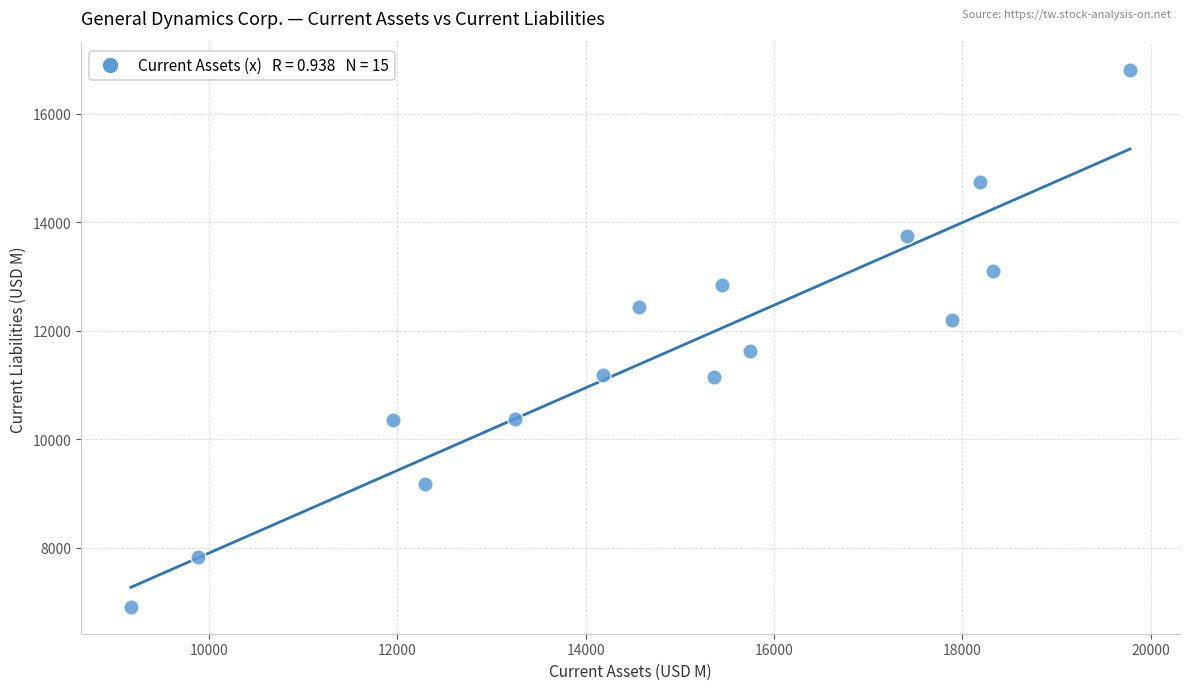

What is the range of Y values (max minus min)?

9894